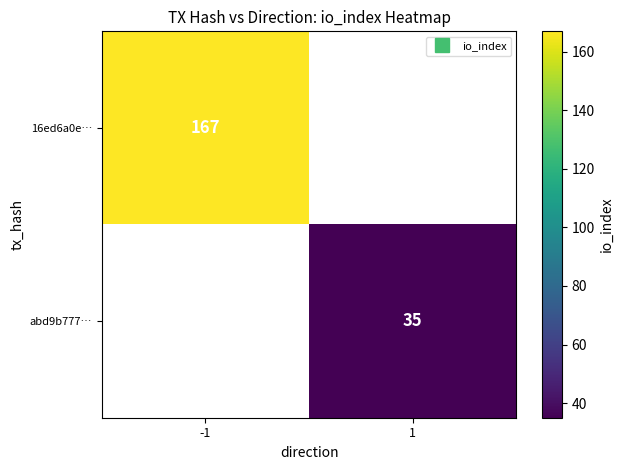

How many values in 16ed6a0e… are above zero?

1